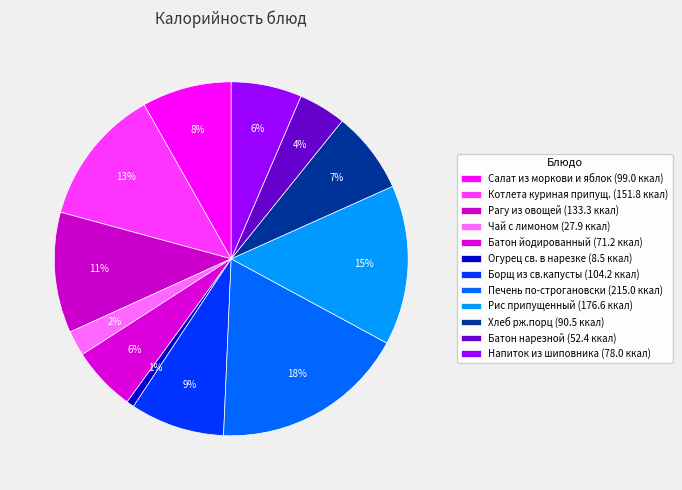

Count the number of slices in the pie.

12